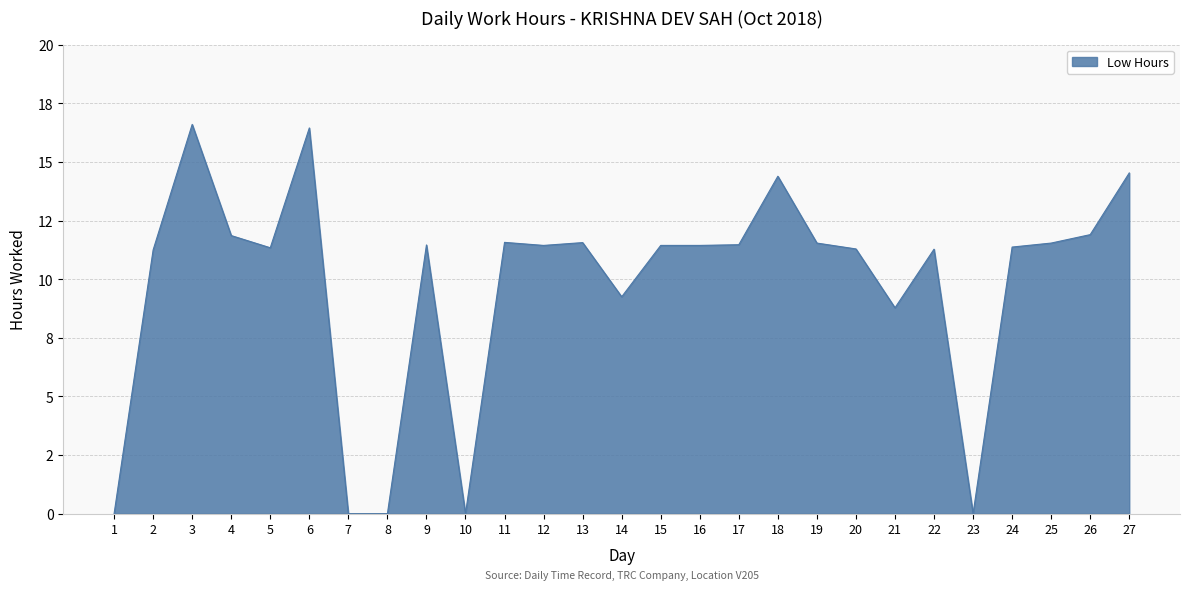

Is this an area chart (filled region under the line)?

Yes